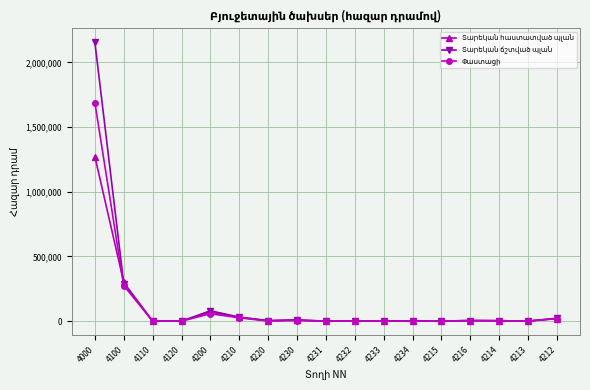

What is the spread (max minus min) of values at 4200?

22935.1